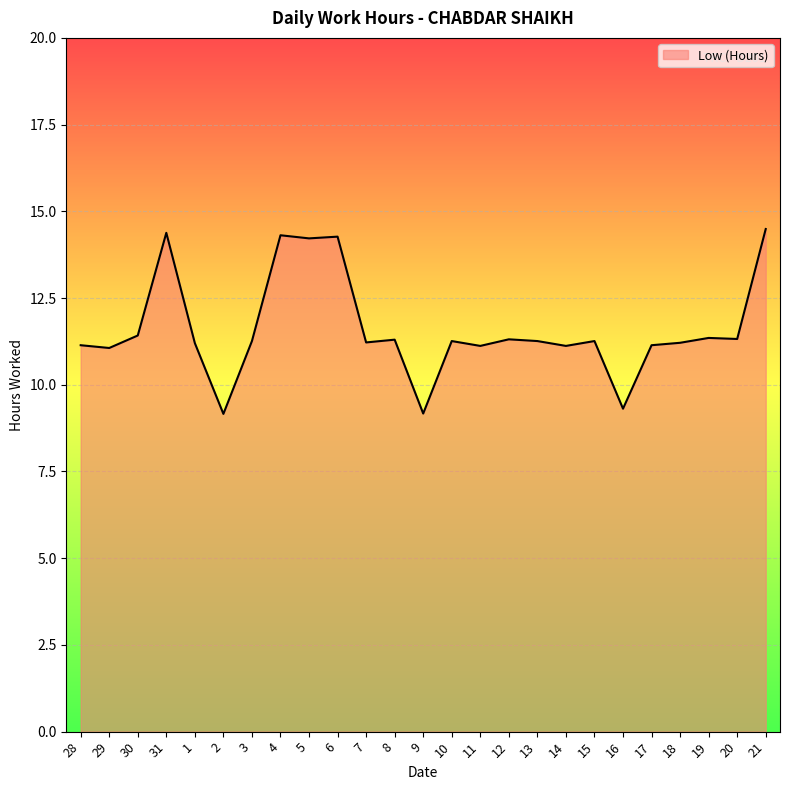

Which has a higher value, 30 or 5?

5